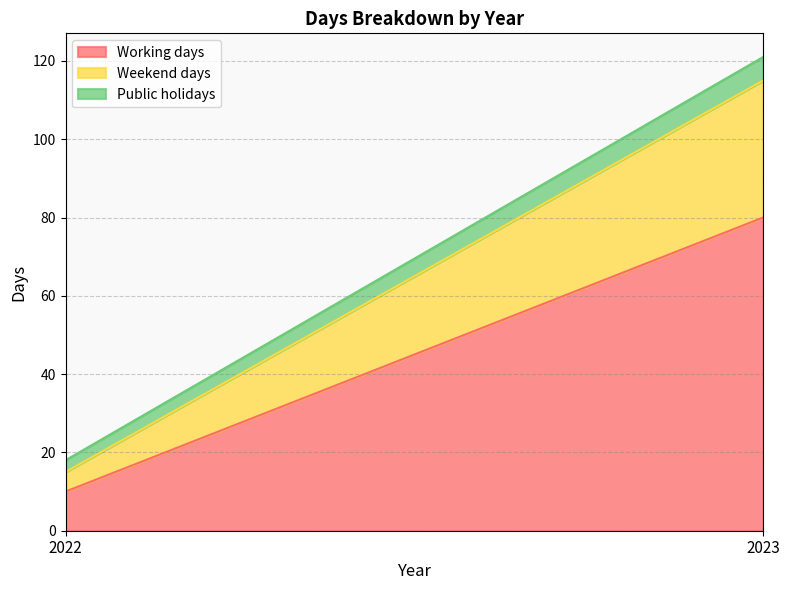

Reading left to right, what are all the values shown in this chart?

Working days: 10	80
Weekend days: 5	35
Public holidays: 3	6